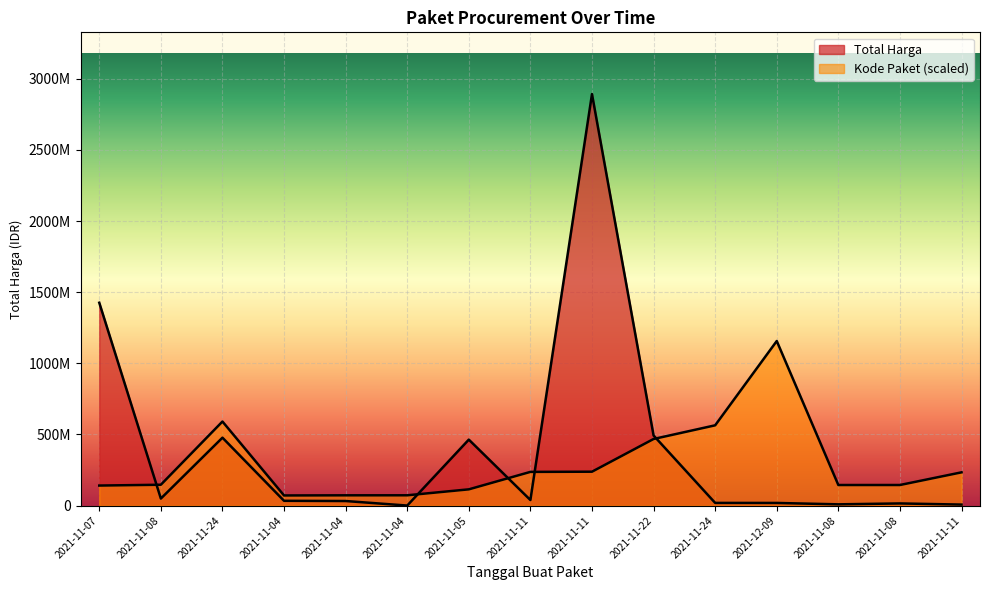

Which series has the widest spread of values?

Total Harga